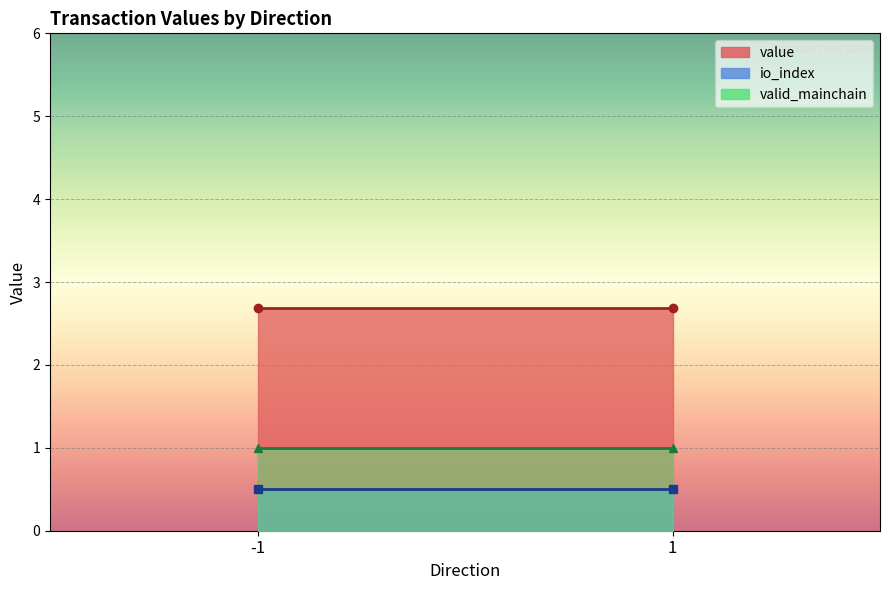

How many data points in io_index are less than 1?

2